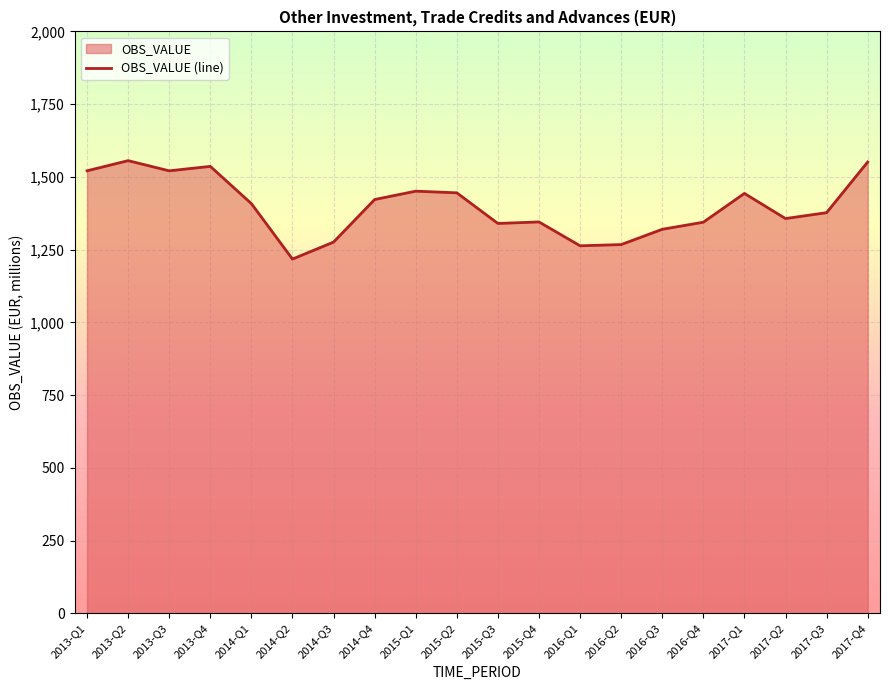

At which category does the data reach its first local valley?

2013-Q3